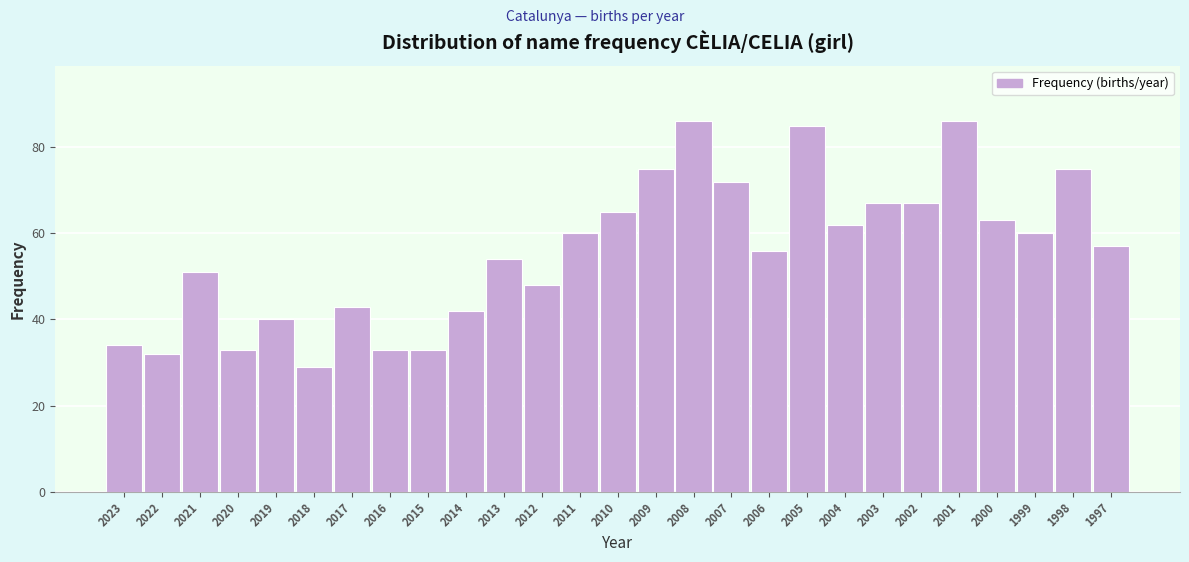

Reading left to right, list all the values displayed in this chart.

2023=34	2022=32	2021=51	2020=33	2019=40	2018=29	2017=43	2016=33	2015=33	2014=42	2013=54	2012=48	2011=60	2010=65	2009=75	2008=86	2007=72	2006=56	2005=85	2004=62	2003=67	2002=67	2001=86	2000=63	1999=60	1998=75	1997=57